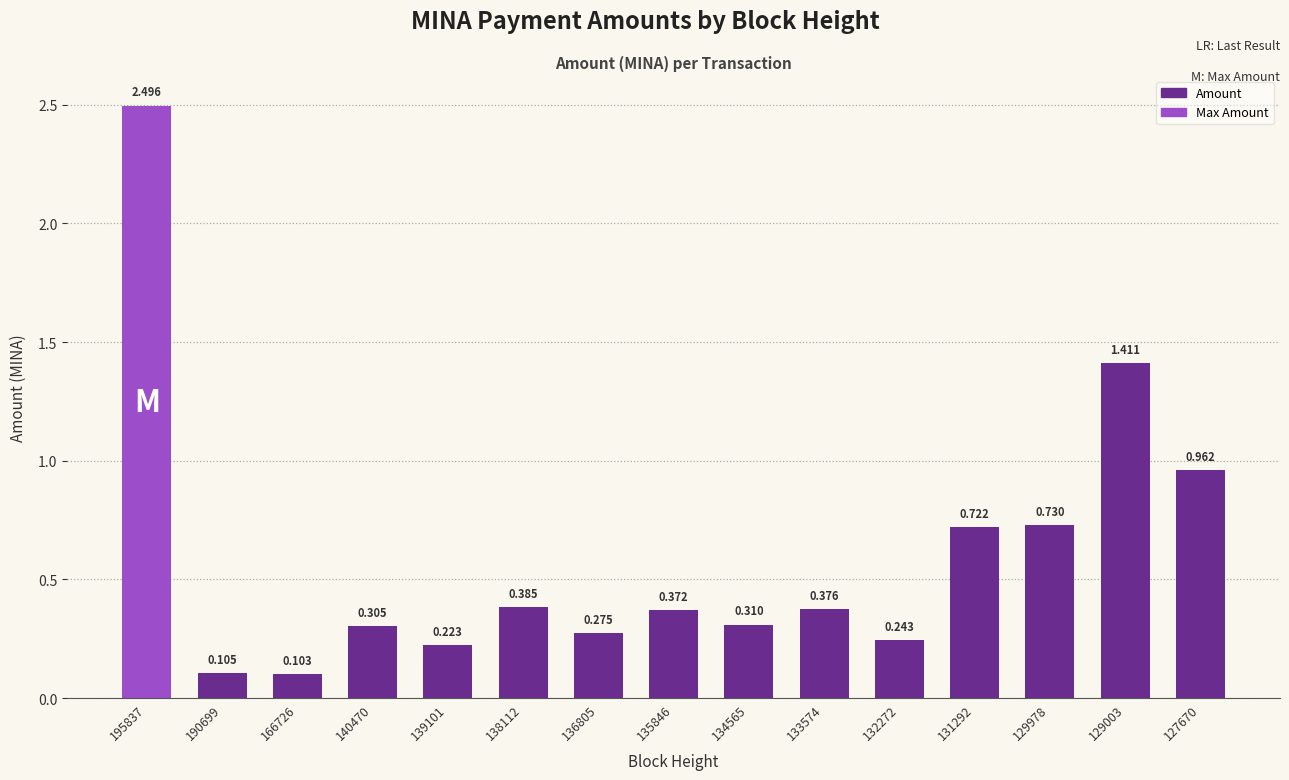

What is the change in value from 195837 to 140470?

-2.2